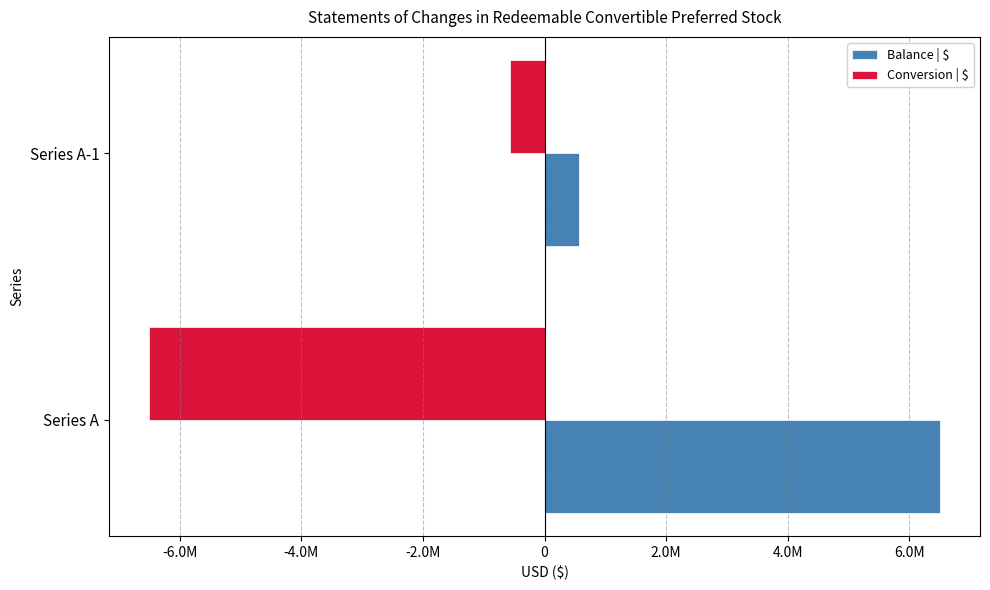

Where is Conversion | $ nearest to the value -3538476?

Series A